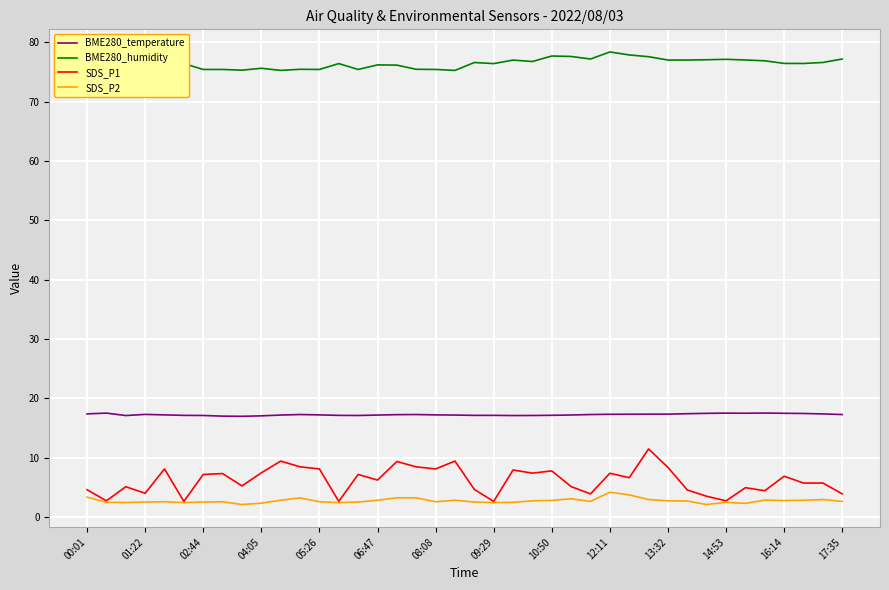

List the series in order of their peak value, highest first.

BME280_humidity, BME280_temperature, SDS_P1, SDS_P2